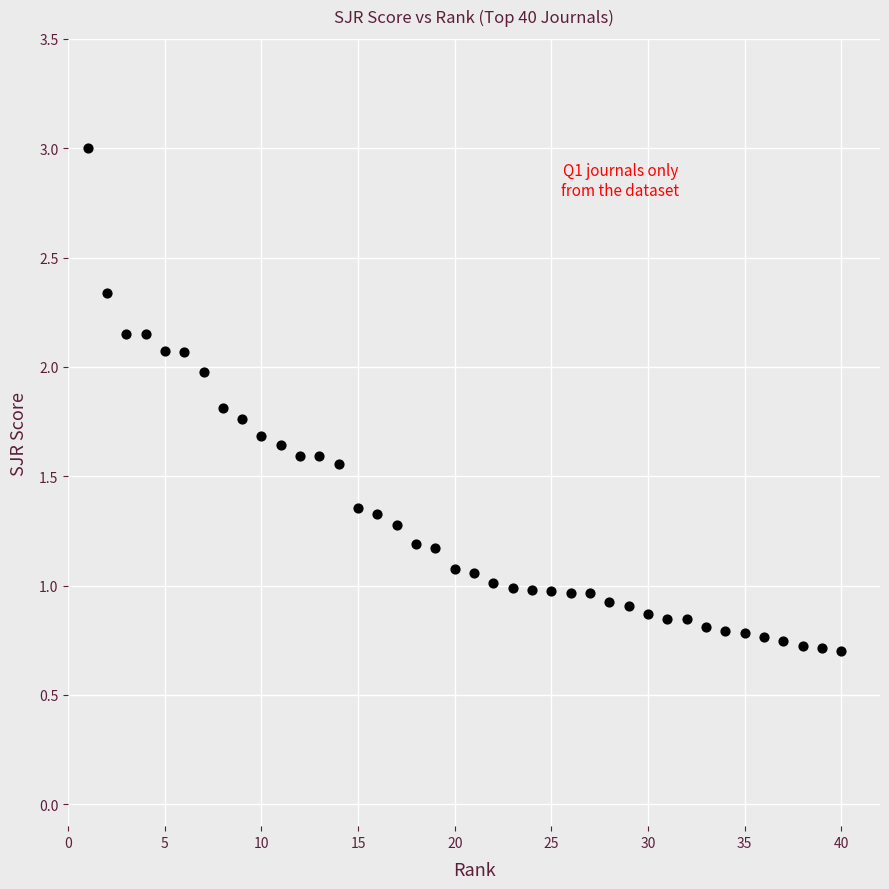

Count the number of points in this scatter plot.

40